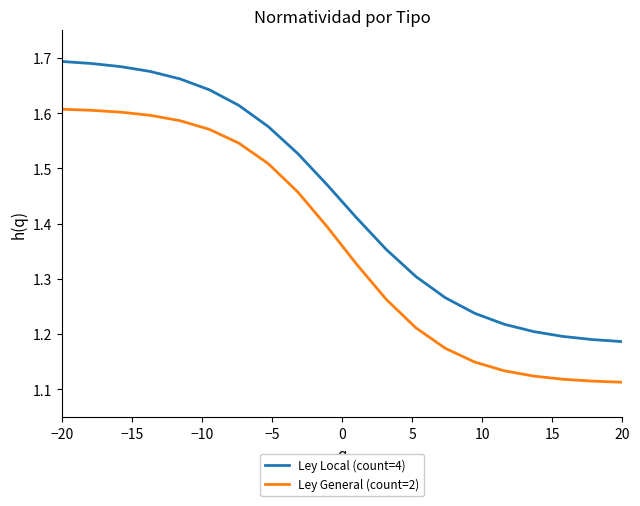

What is the difference between the maximum and minimum values in the Ley General (count=2) series?

0.5